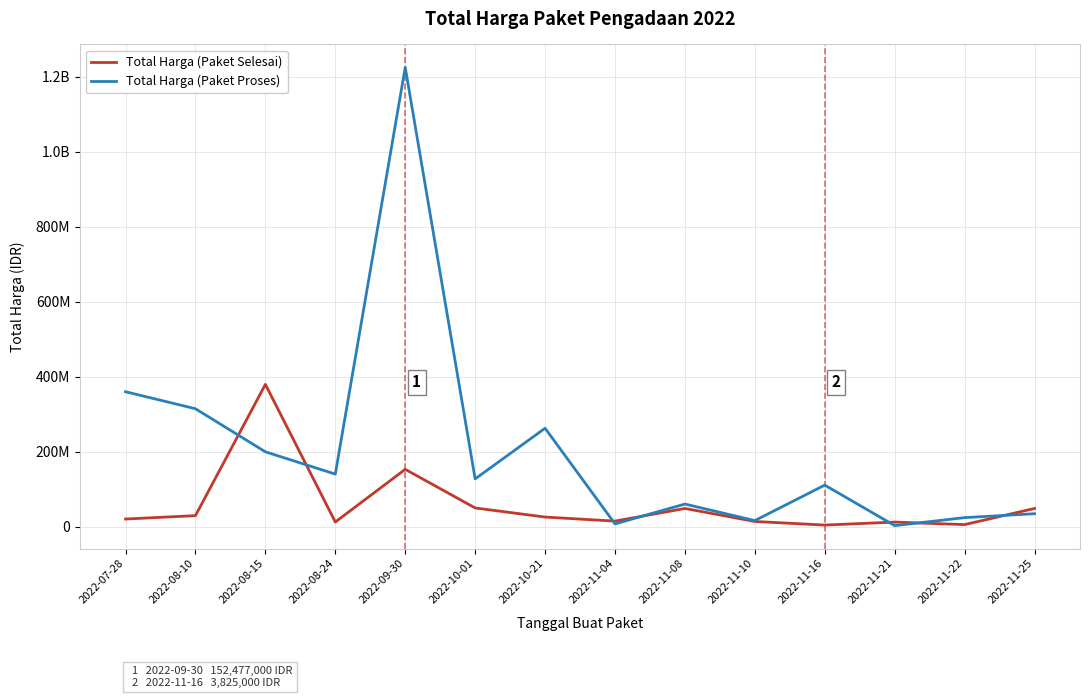

What is the total value across all series at 2022-11-04?

21336000